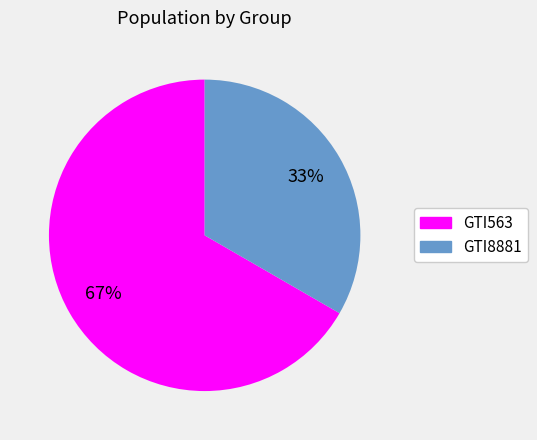

What is the smallest slice in the pie chart?

GTI8881